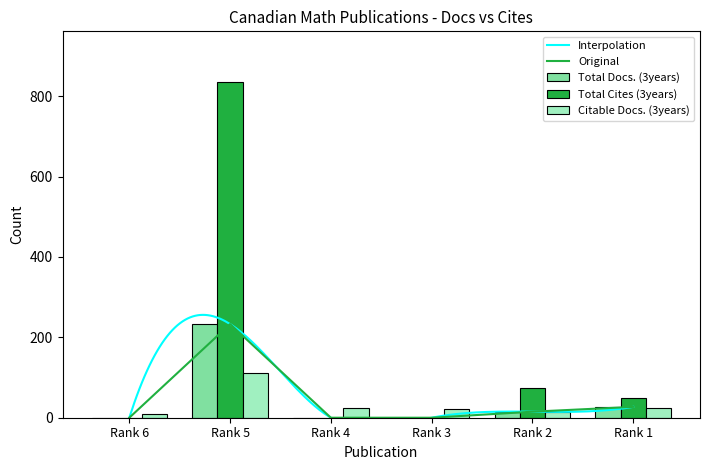

What are all the series names shown in the legend?

Total Docs. (3years), Total Cites (3years), Citable Docs. (3years)